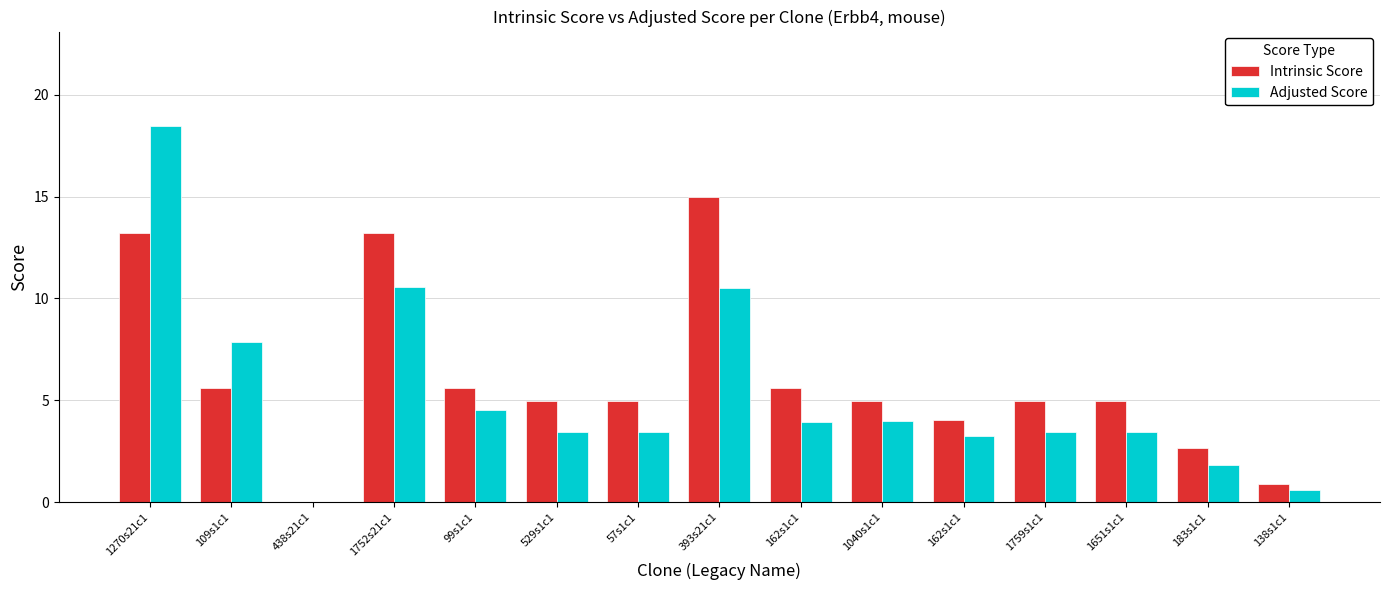

What are all the series names shown in the legend?

Intrinsic Score, Adjusted Score